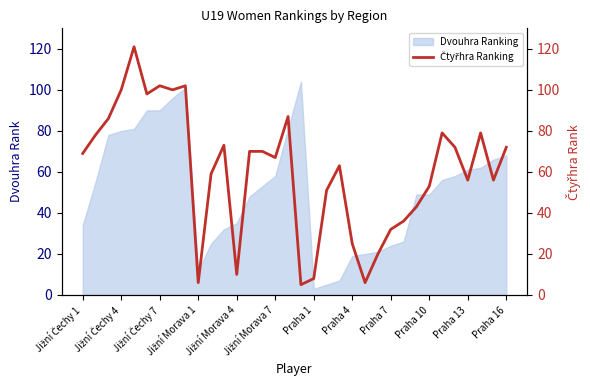

What is the lowest value of the Dvouhra Ranking series?

3